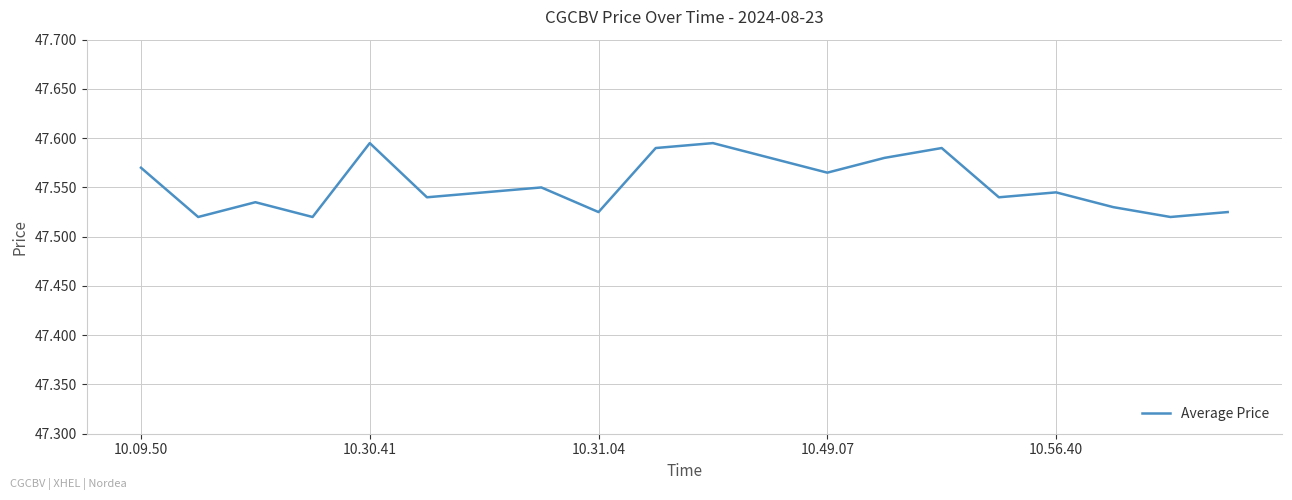

How many lines are shown in the chart?

1